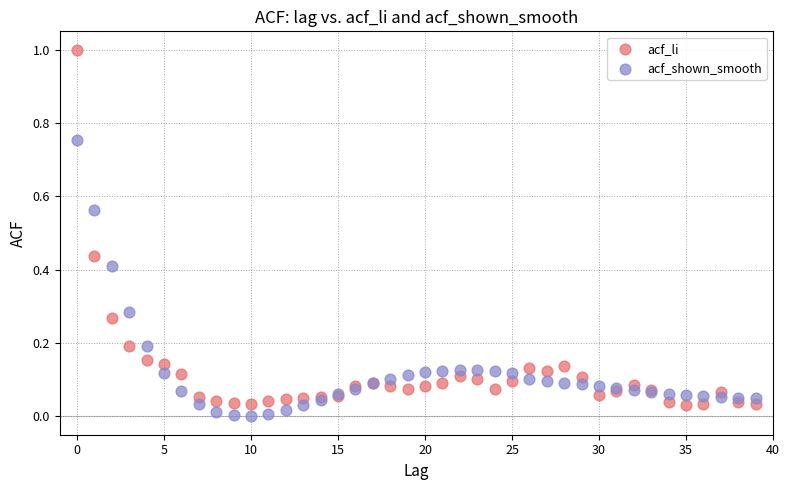

Which series has the largest Y range (max minus min)?

acf_li